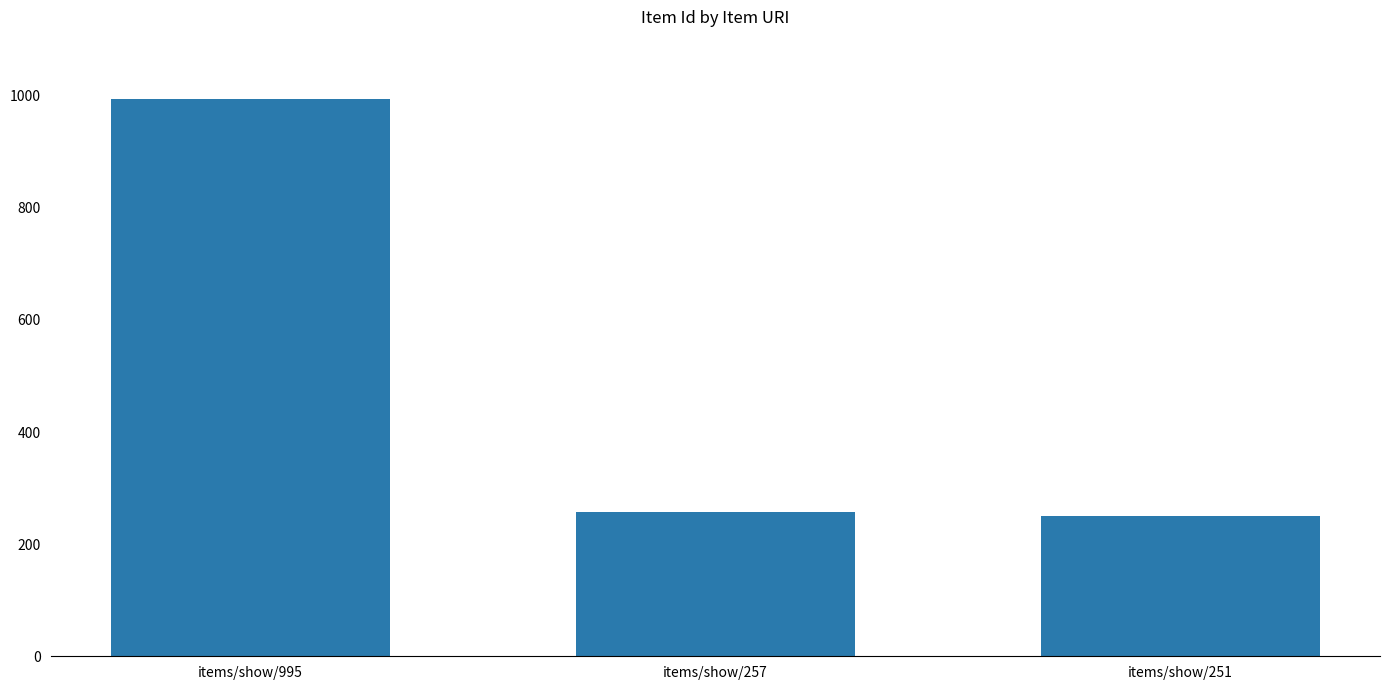

What is the average value?

501